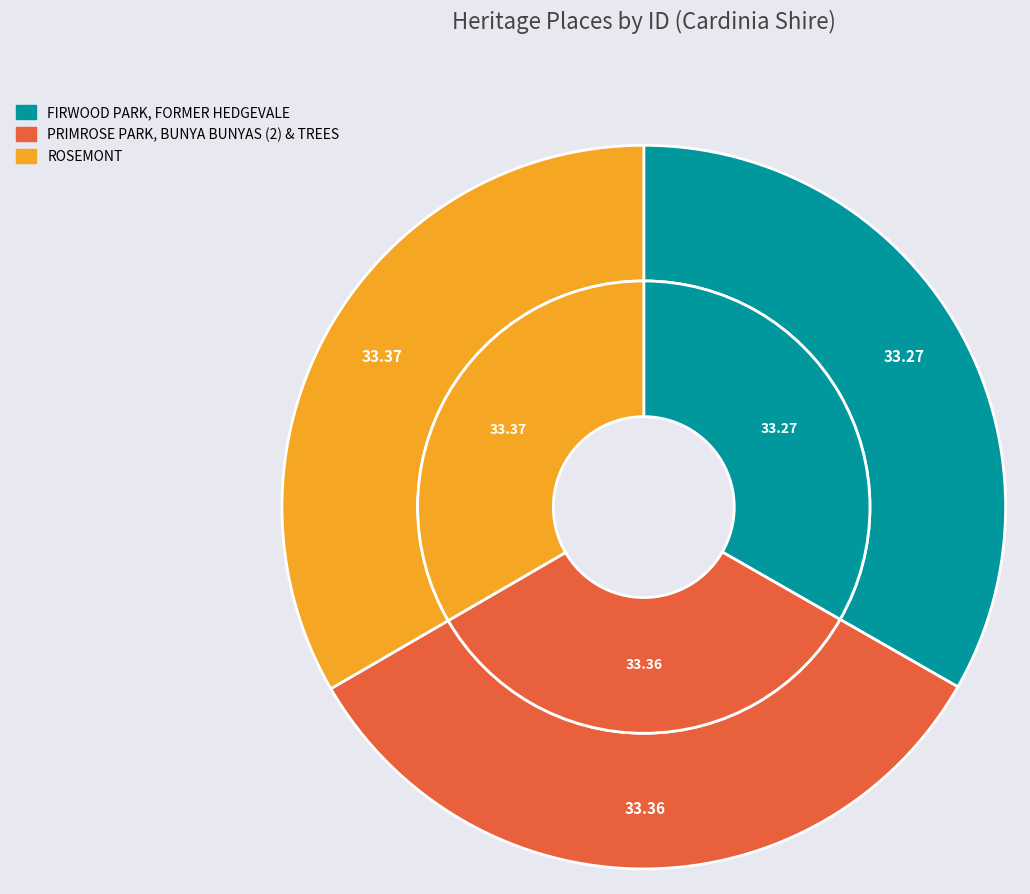

What percentage is NOT represented by ROSEMONT?

66.6%